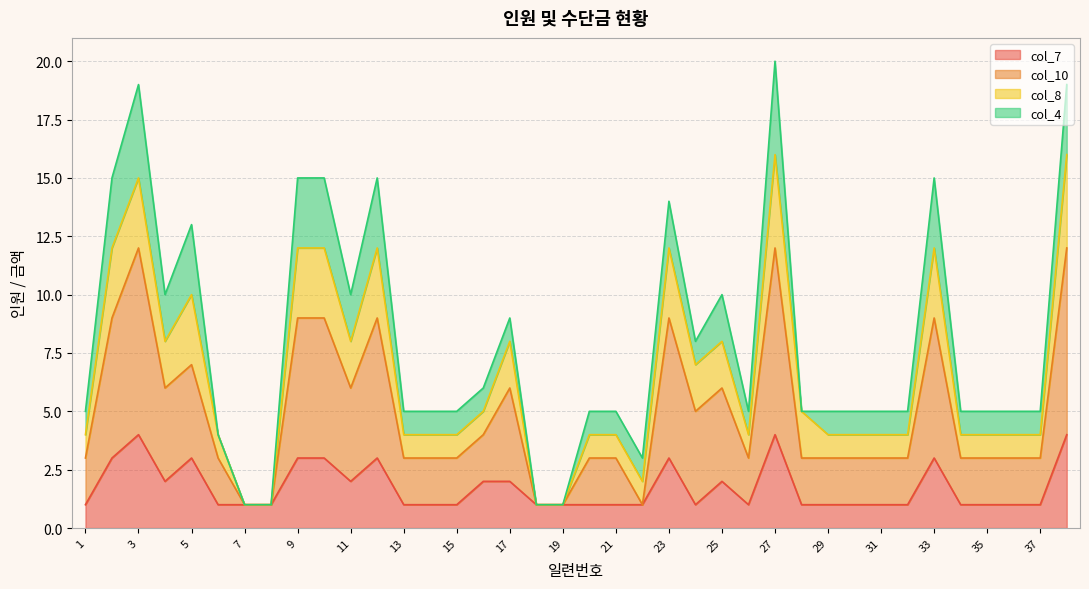

Which series has the largest total across all categories?

col_10